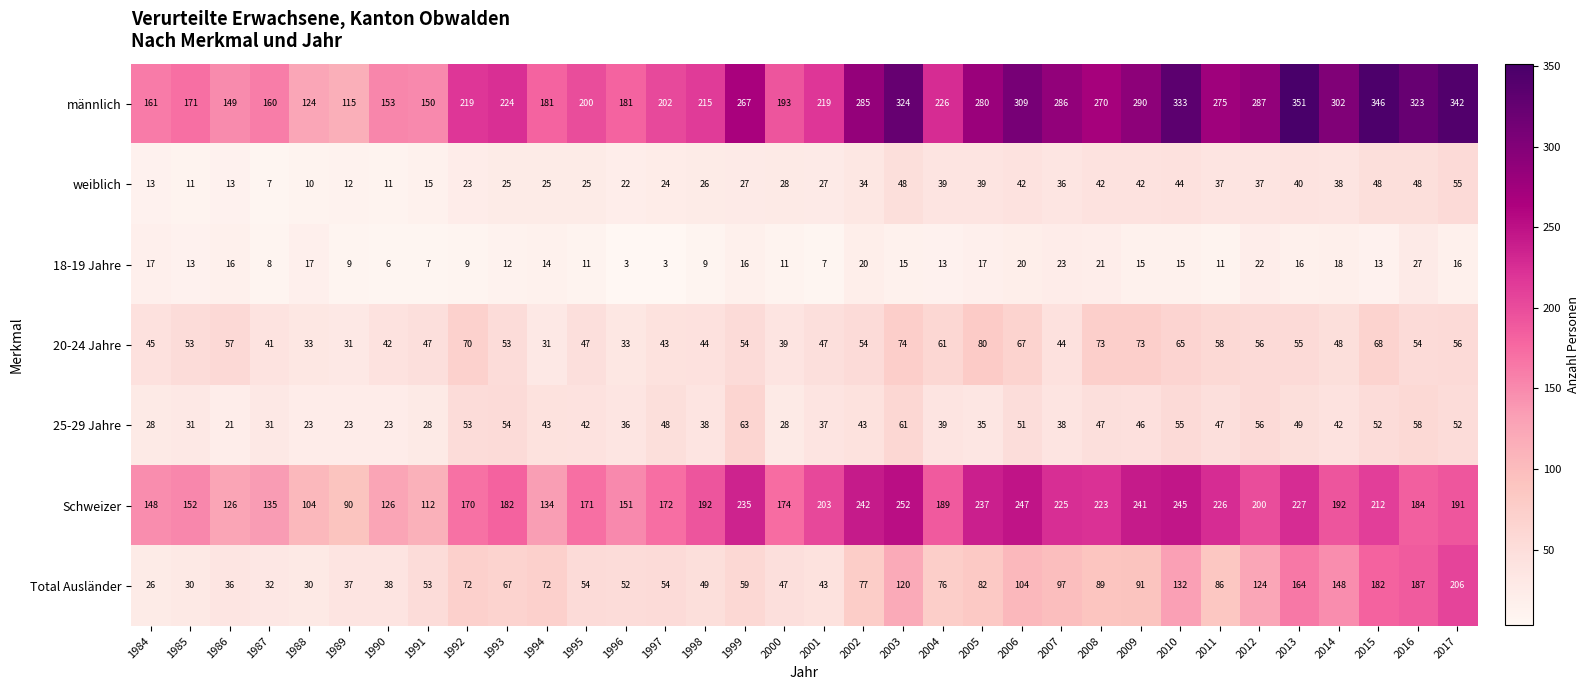

What is the sum of the männlich values at 2012 and 2001?

506